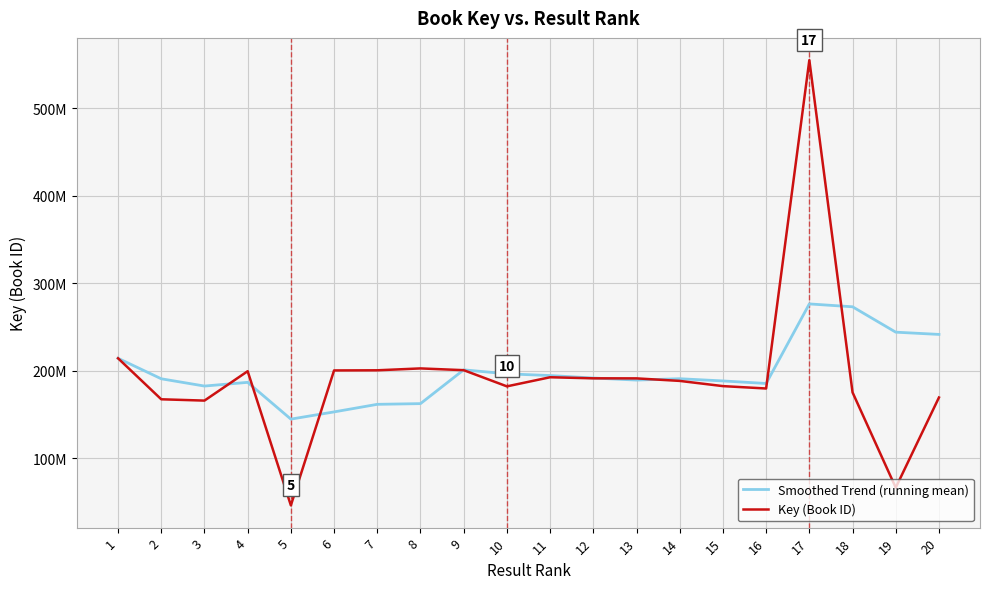

What is the total value across all series at 14?

379150394